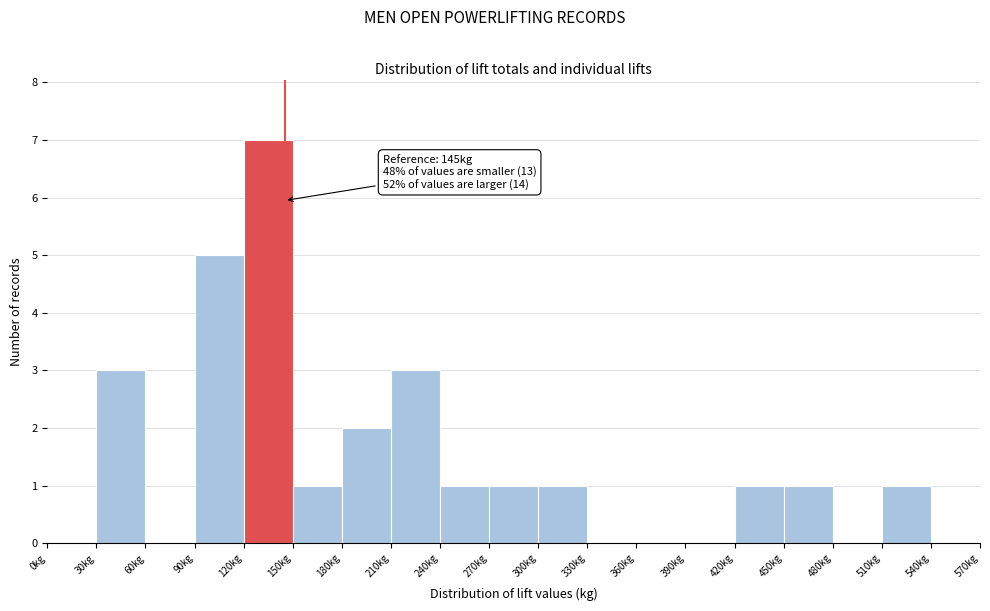

Which range on the x-axis has the tallest bar?

120 to 150